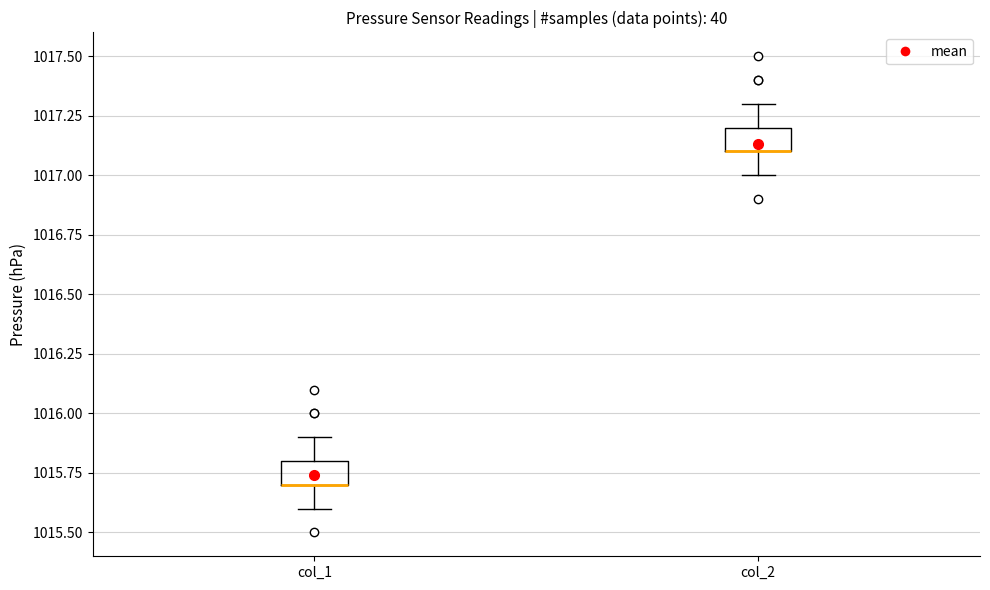

Reading left to right, transcribe this box plot: for each box, give where its median line is, the range the box spans, and where its two whiskers end, as read against the y-axis. The values are not printed on the chart, so give them approximately, as read against the axis.

col_1: median 1015.7 (drawn on the box's lower edge), box 1015.7 to 1015.8, whiskers 1015.6 to 1015.9
col_2: median 1017.1 (drawn on the box's lower edge), box 1017.1 to 1017.2, whiskers 1017.0 to 1017.3